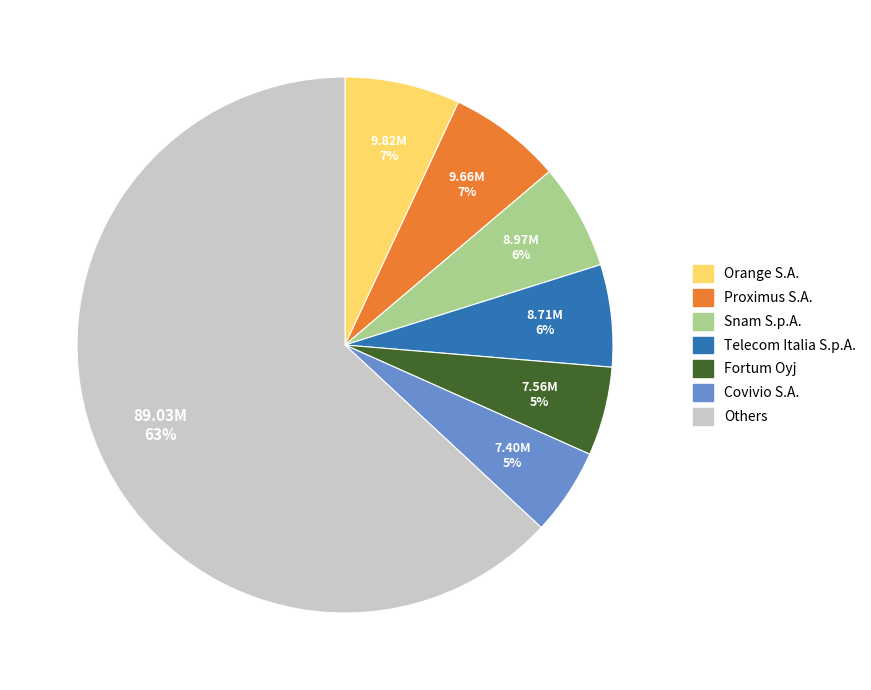

Does any single category account for the majority?

Yes